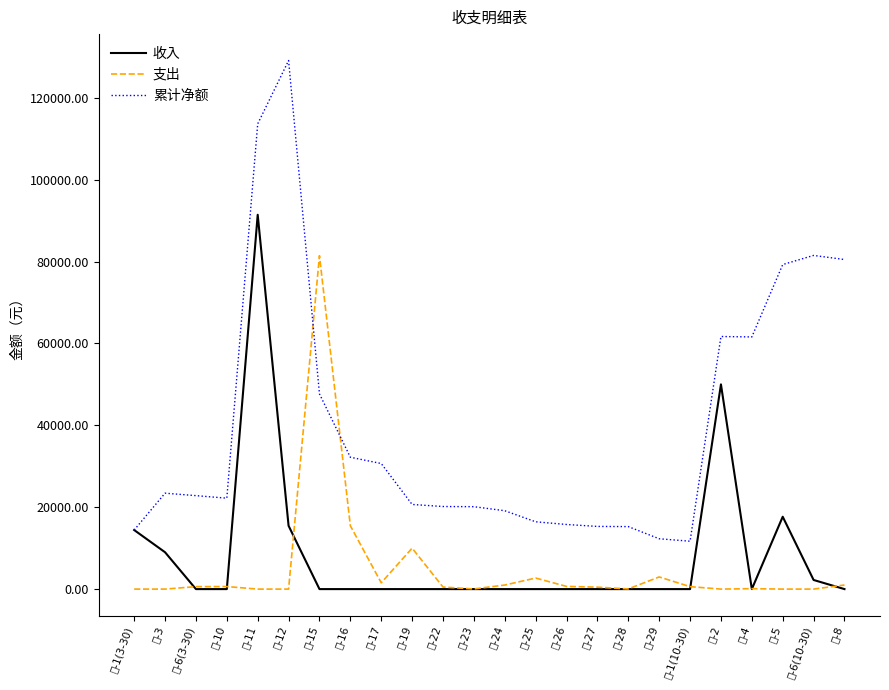

What is the difference between the 支出 values at 记-15 and 记-8?

80428.0